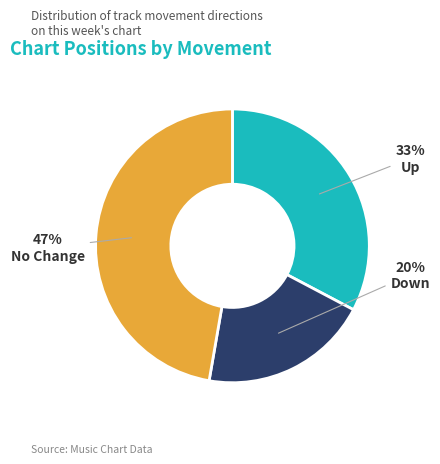

To the nearest percent, what is the difference between the largest and smallest slice percentages?

27%